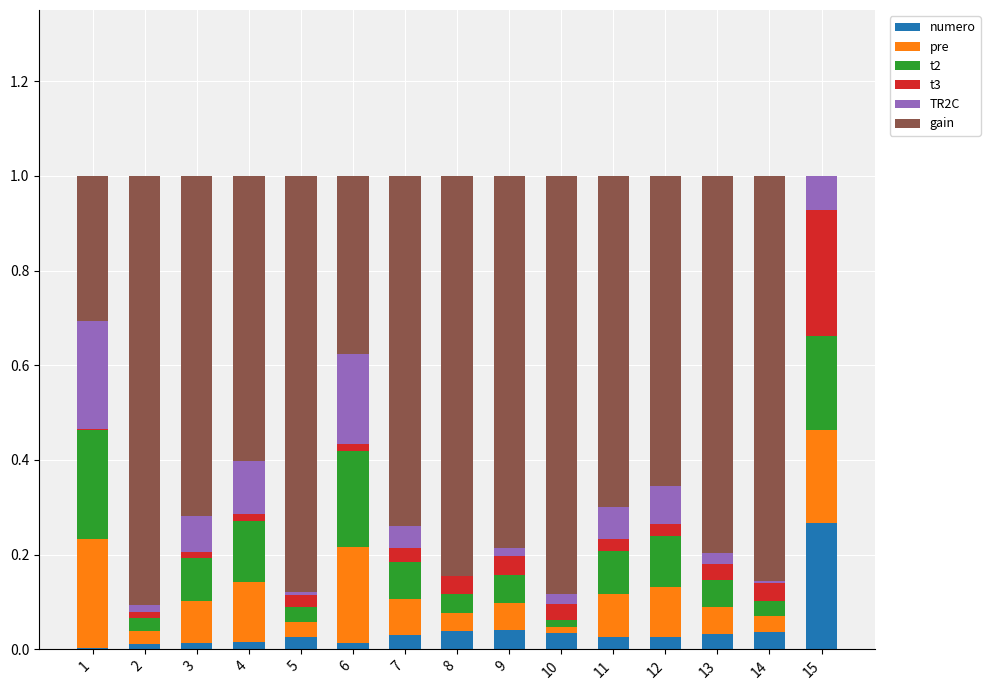

How many data points does each series have?

15